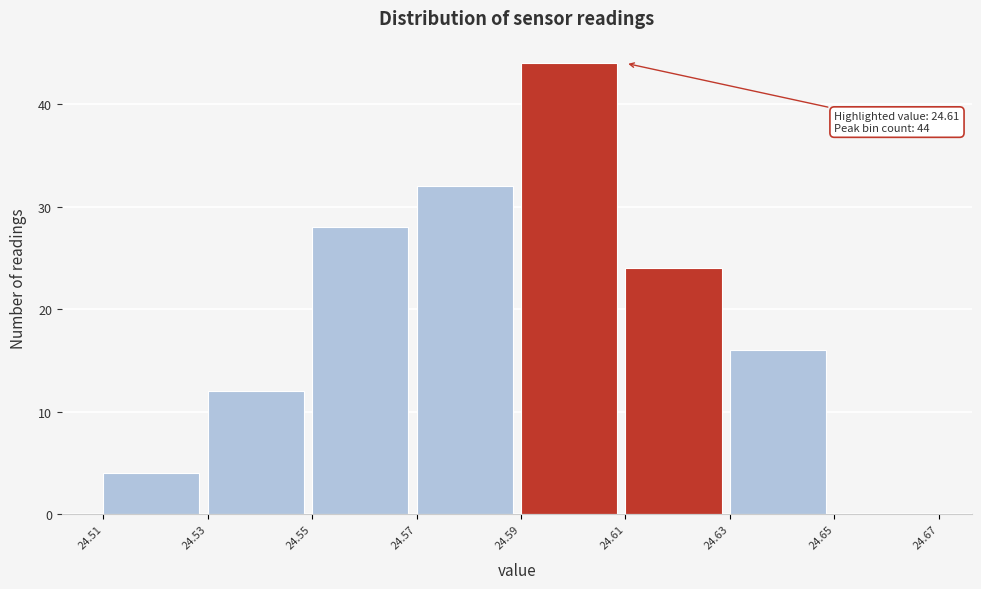

Which range on the x-axis has the tallest bar?

24.59 to 24.61